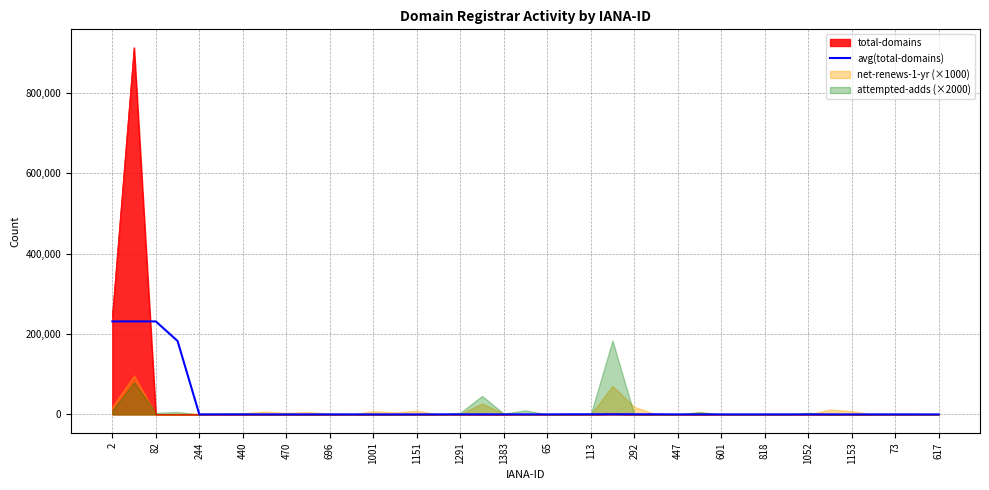

At which label does the data first exceed 19?

2